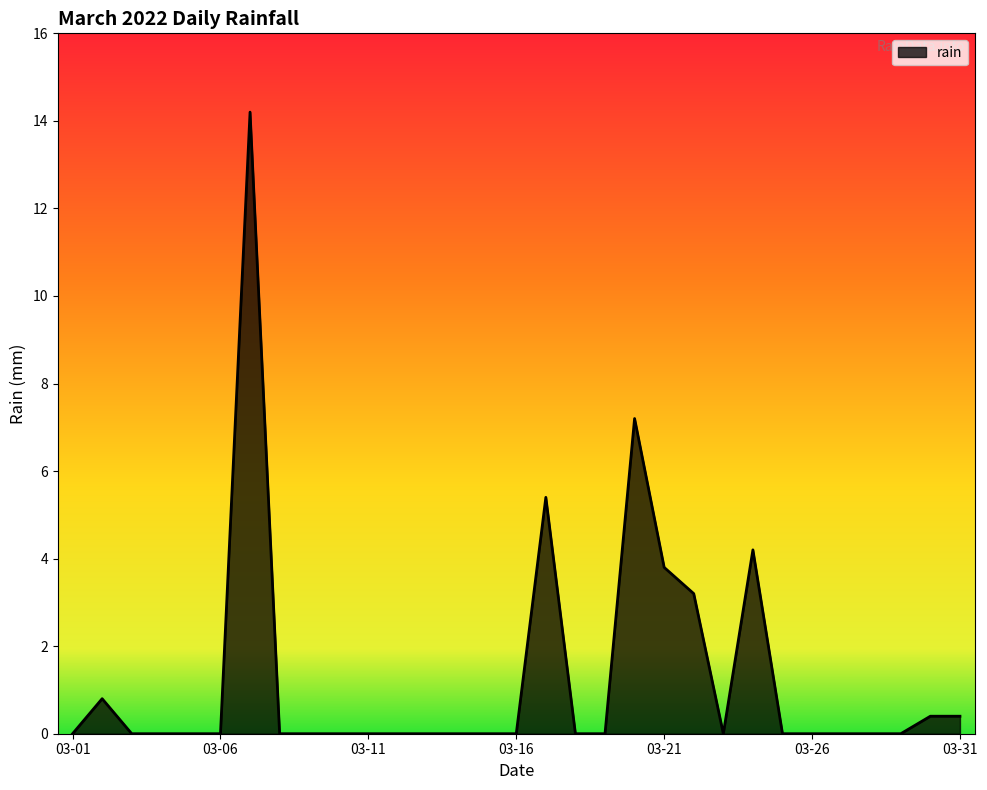

What is the difference between the maximum and minimum values?

14.2